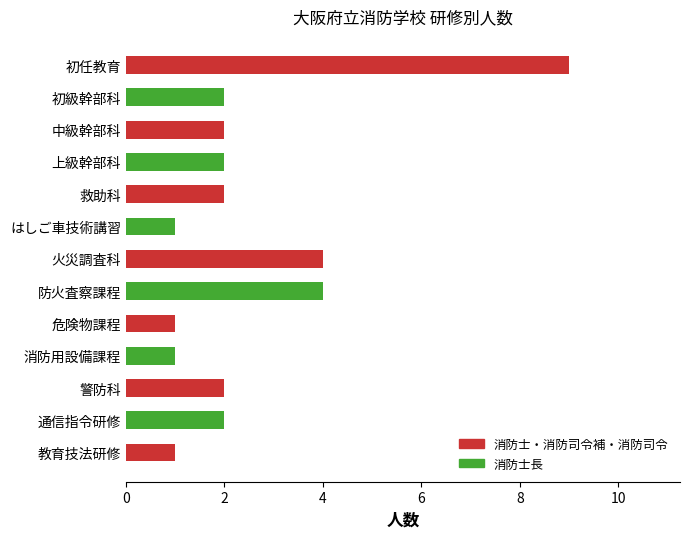

Is it true that the value at 消防用設備課程 is 1?

True